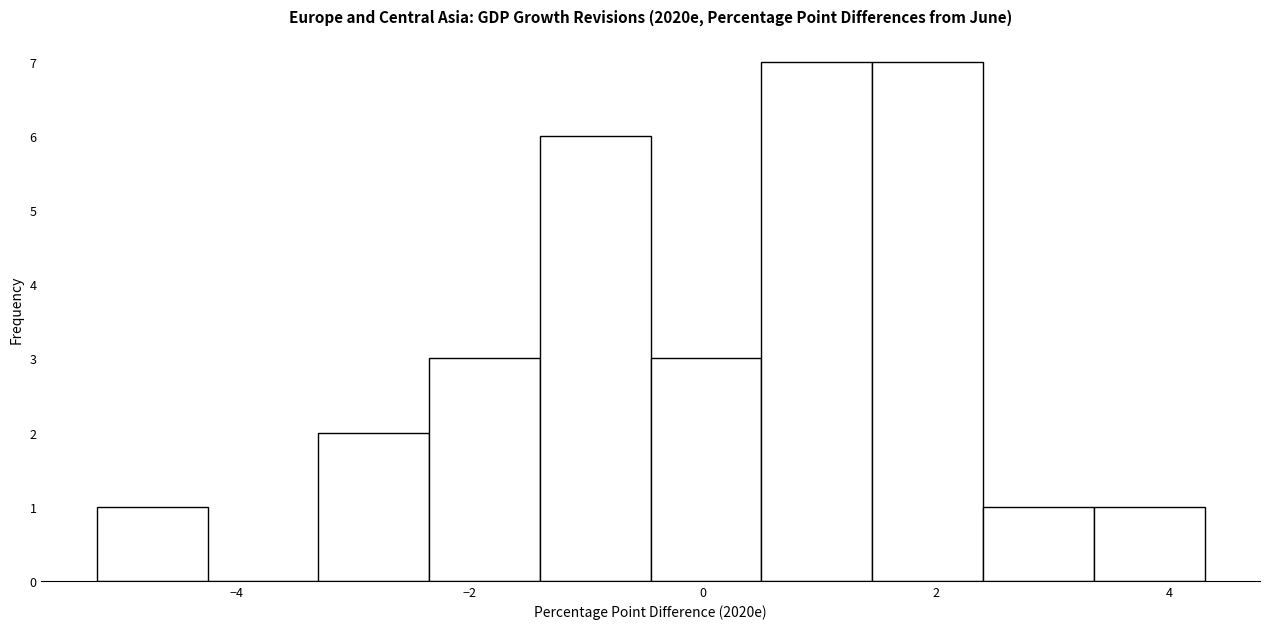

How tall is the bar that spans -1.40 to -0.45 on the x-axis? Neither the bar edges nor the heights are printed on the chart, so give them approximately, as read against the axes.

6